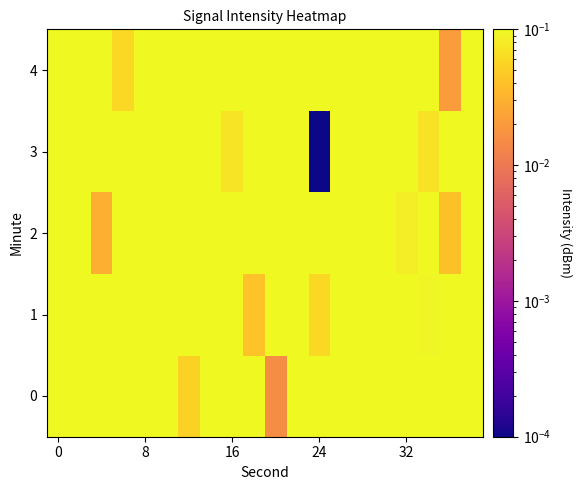

How many data points does each series have?

20